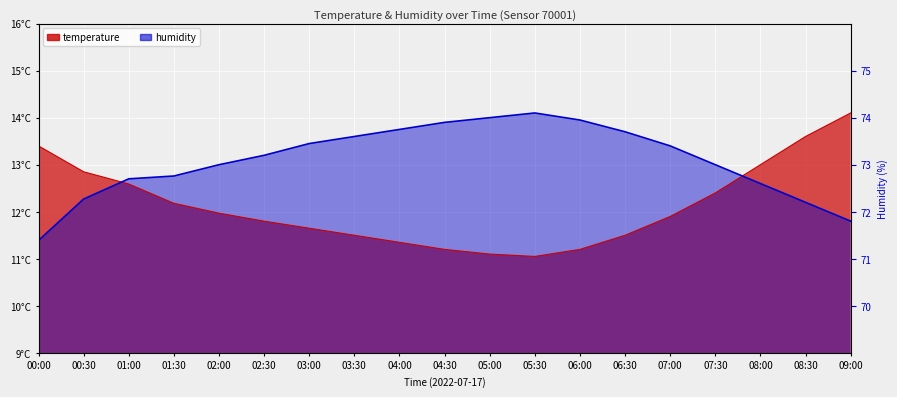

What is the label of the 5th point from the right?

07:00